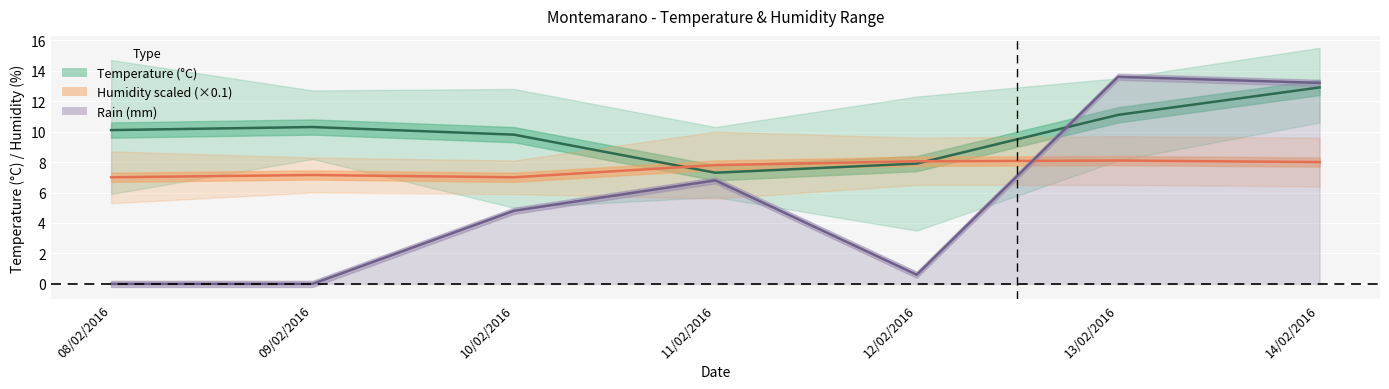

Reading right to left, list all the values displayed in this chart.

Temp MED: 14/02/2016=12.9	13/02/2016=11.1	12/02/2016=7.9	11/02/2016=7.3	10/02/2016=9.8	09/02/2016=10.3	08/02/2016=10.1
Humidity MED: 14/02/2016=8.0	13/02/2016=8.1	12/02/2016=8.1	11/02/2016=7.8	10/02/2016=7.0	09/02/2016=7.2	08/02/2016=7.0
Rain MED: 14/02/2016=13.2	13/02/2016=13.6	12/02/2016=0.6	11/02/2016=6.8	10/02/2016=4.8	09/02/2016=0.0	08/02/2016=0.0